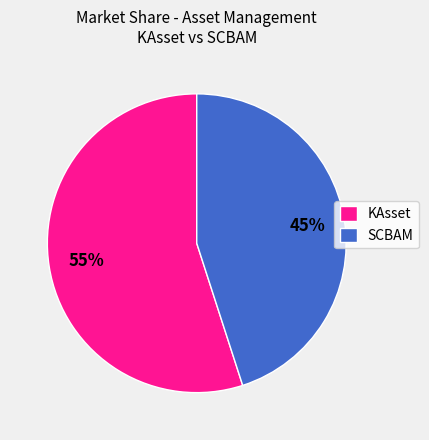

Is it true that SCBAM is 59% of the pie?

False